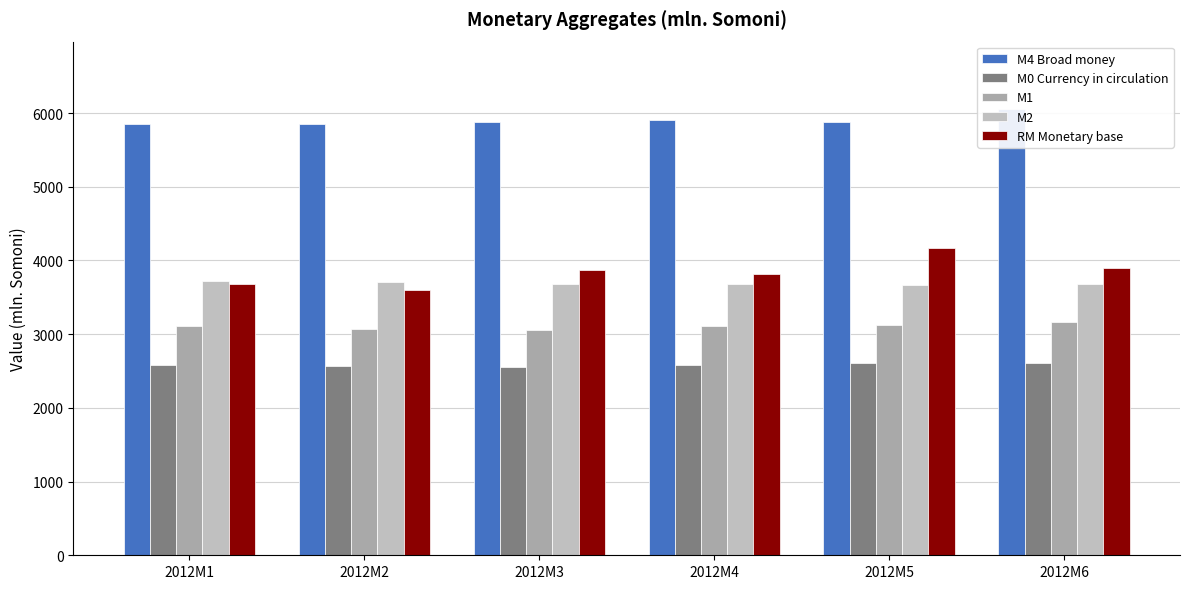

What is the sum of the M1 values at 2012M1 and 2012M3?

6170.2